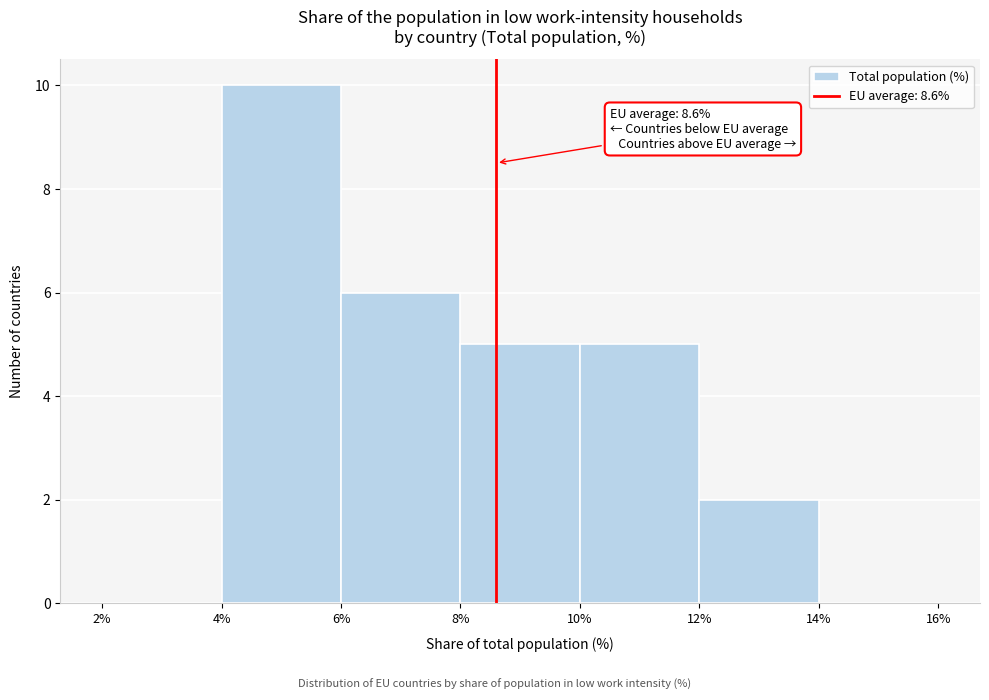

Over which range of the x-axis is the bar tallest?

4% to 6%